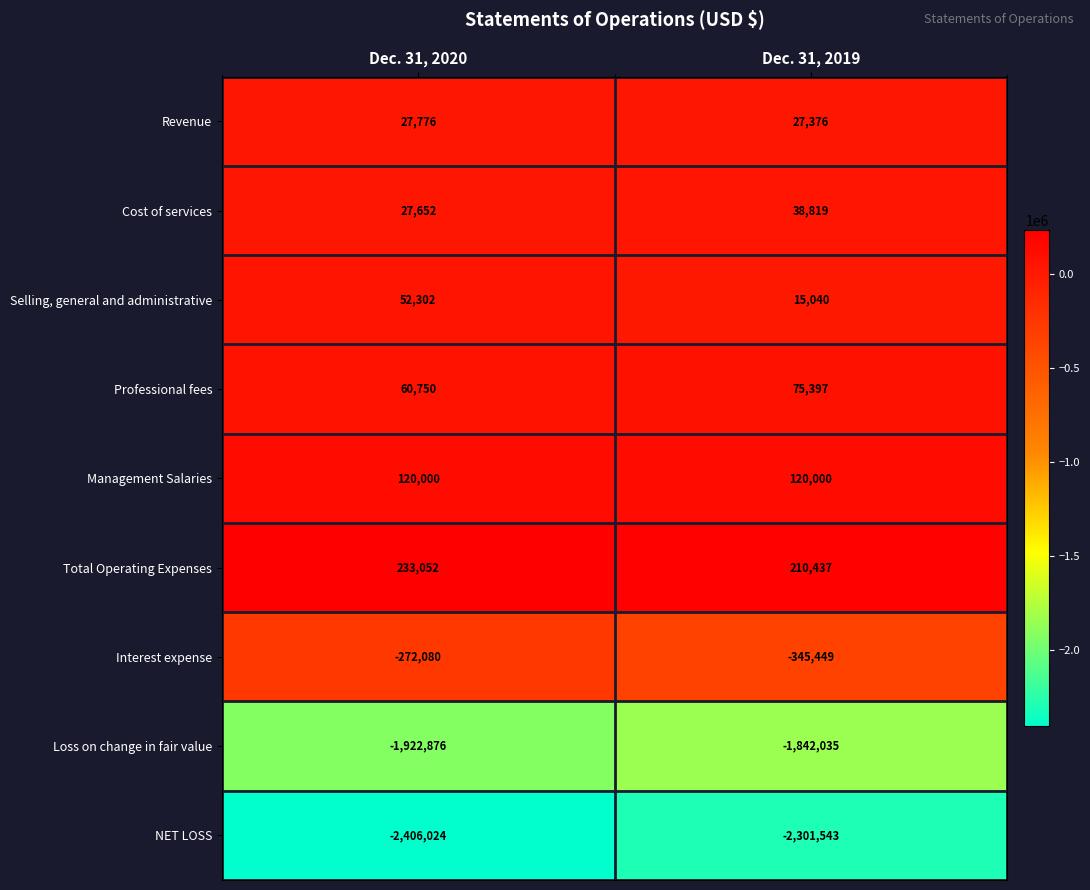

Which series has the largest range (max minus min)?

NET LOSS